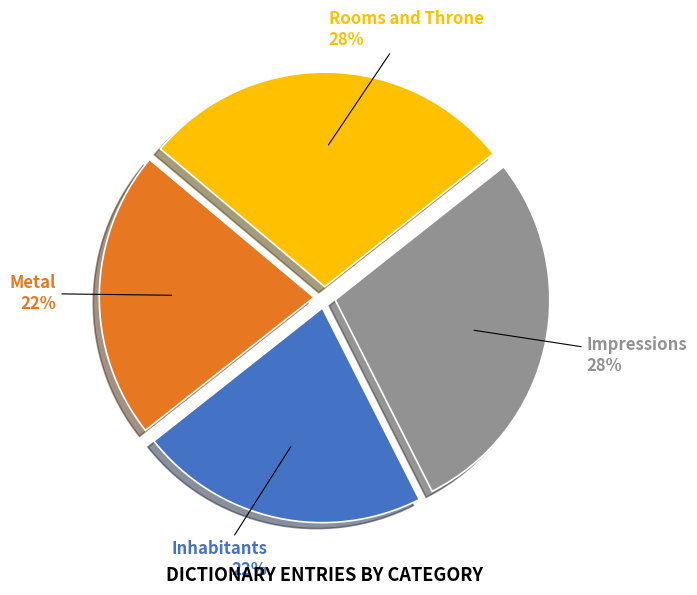

Is there a majority slice in this chart?

No